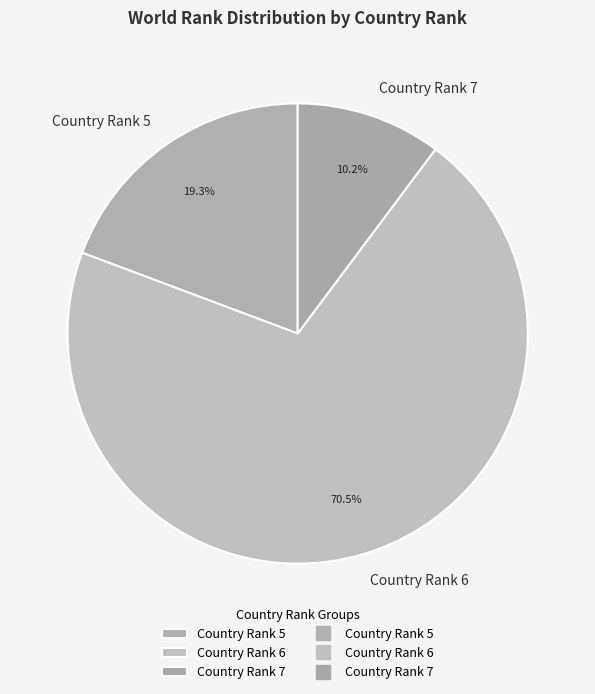

Rank the categories by value from highest to lowest.

Country Rank 6, Country Rank 5, Country Rank 7